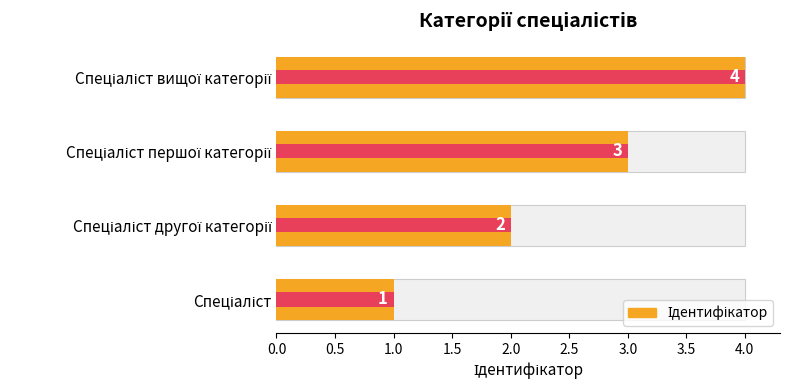

What is the value of the 2nd bar from the left?

2